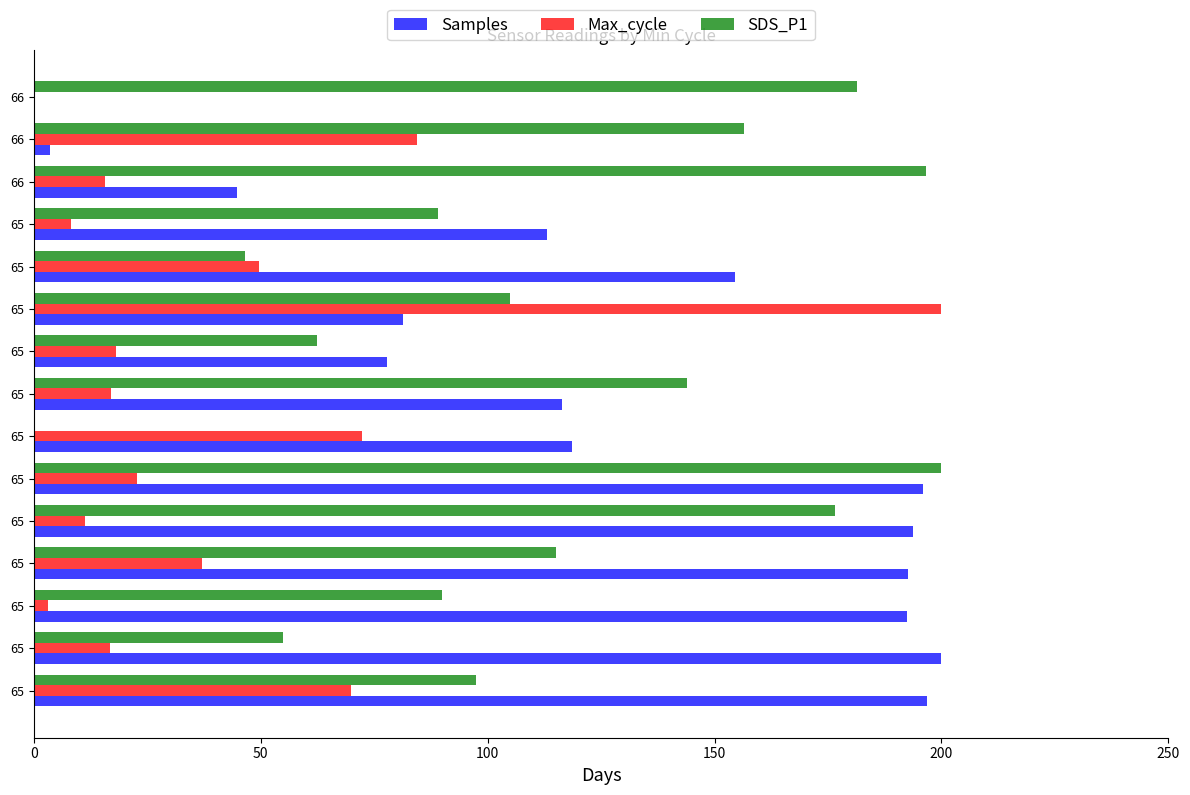

What is the difference between the maximum and minimum values in the Max_cycle series?

200.0